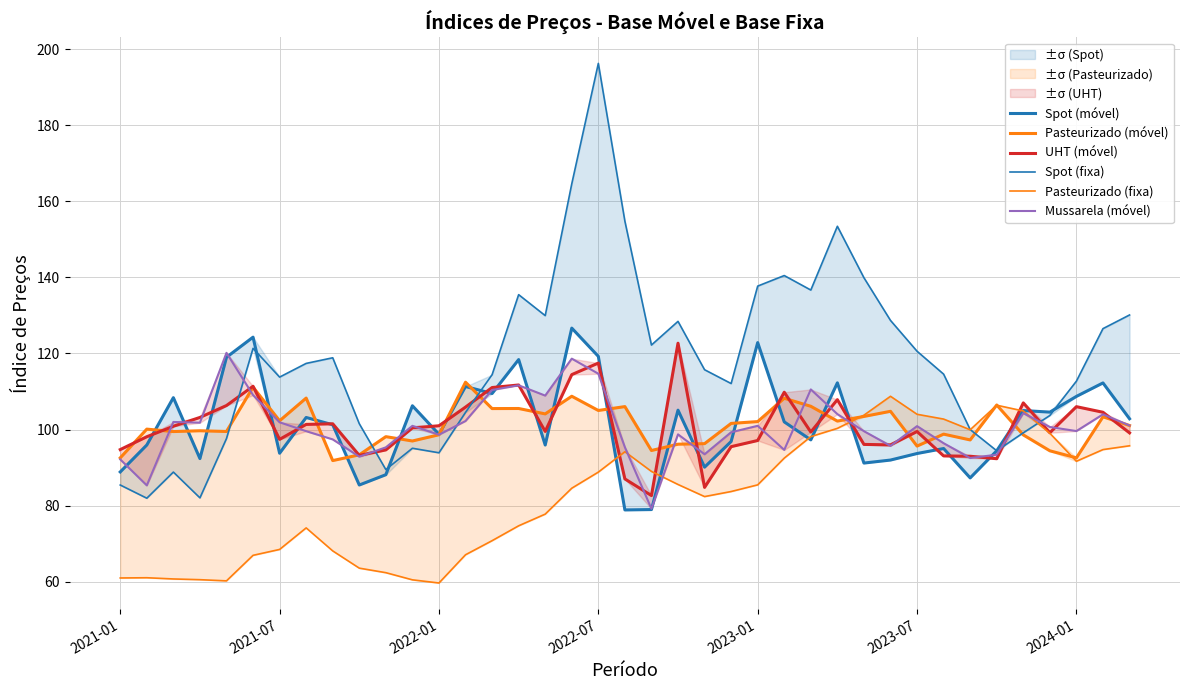

Is it true that Mussarela (móvel) equals 96.4 at 31?

True